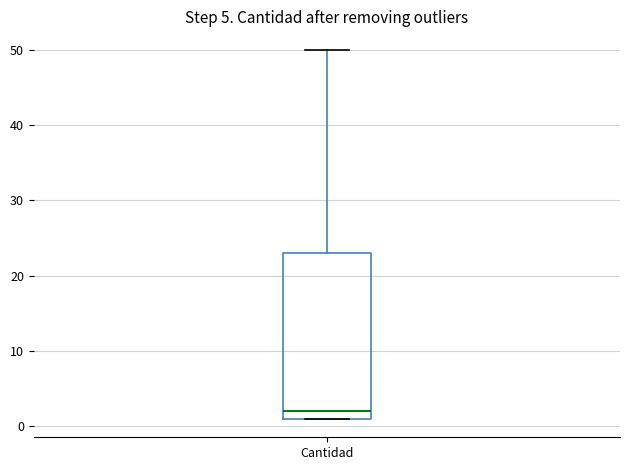

Read this box plot against the y-axis: the position of the median line, the range covered by the box, and the ends of both whiskers. The values are not printed on the chart, so give them approximately, as read against the axis.

median 2, box 1 to 23, whiskers 1 to 50